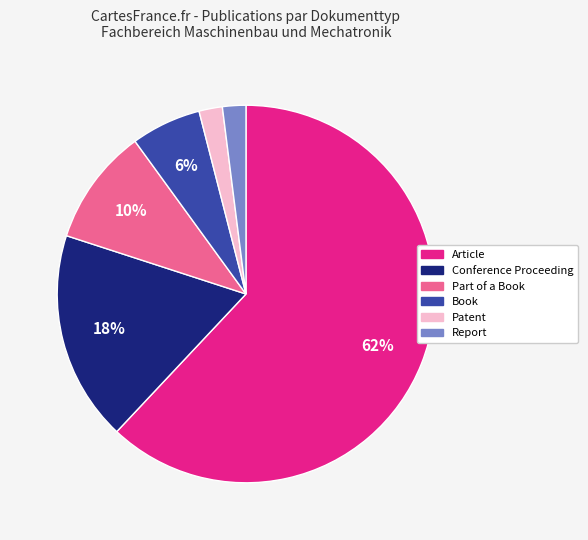

To the nearest percent, what is the combined percentage of Book and Article?

68%